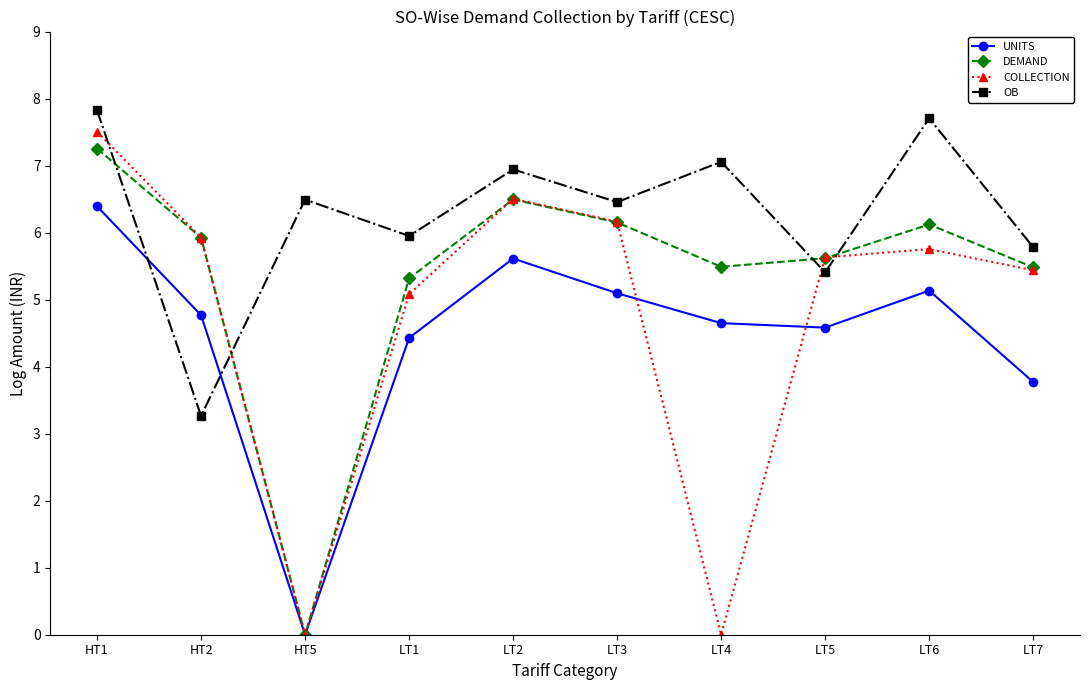

At which category is the sum across all series the highest?

HT1